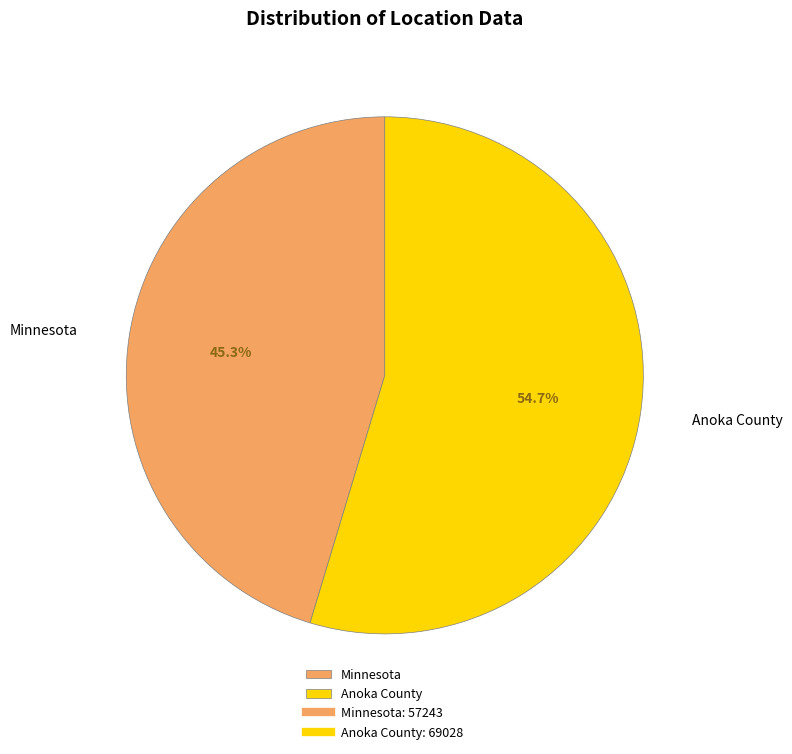

What percentage is NOT represented by Anoka County?

45.3%